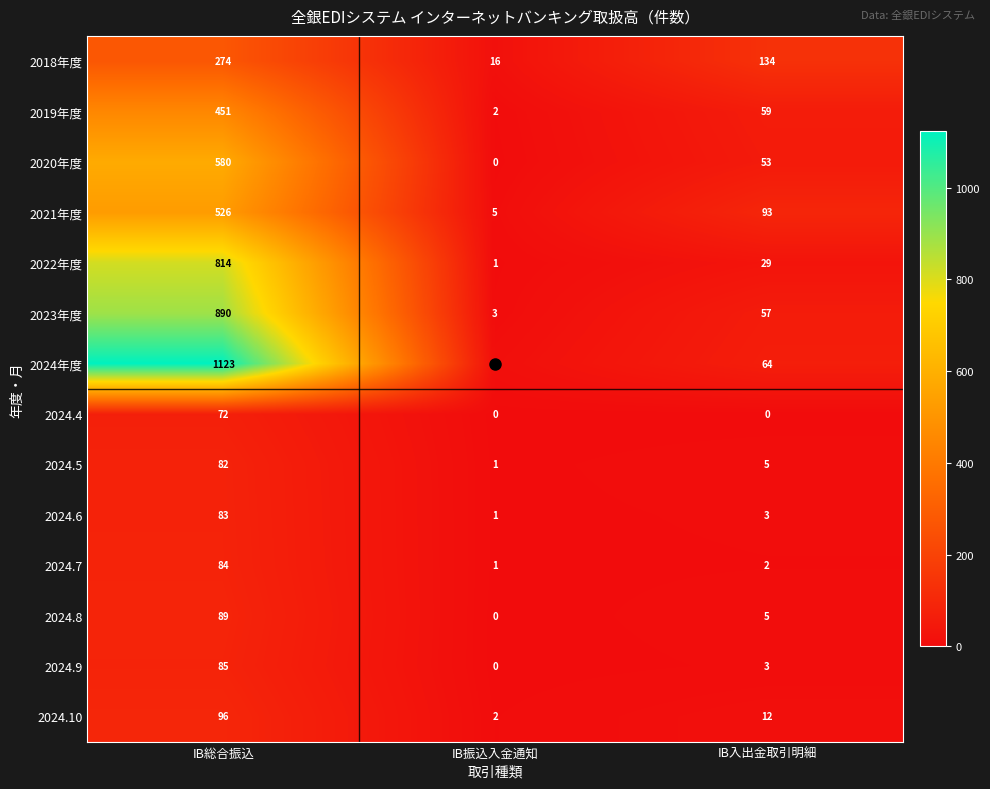

The 2021年度 series shows 9 at IB振込入金通知. True or false?

False